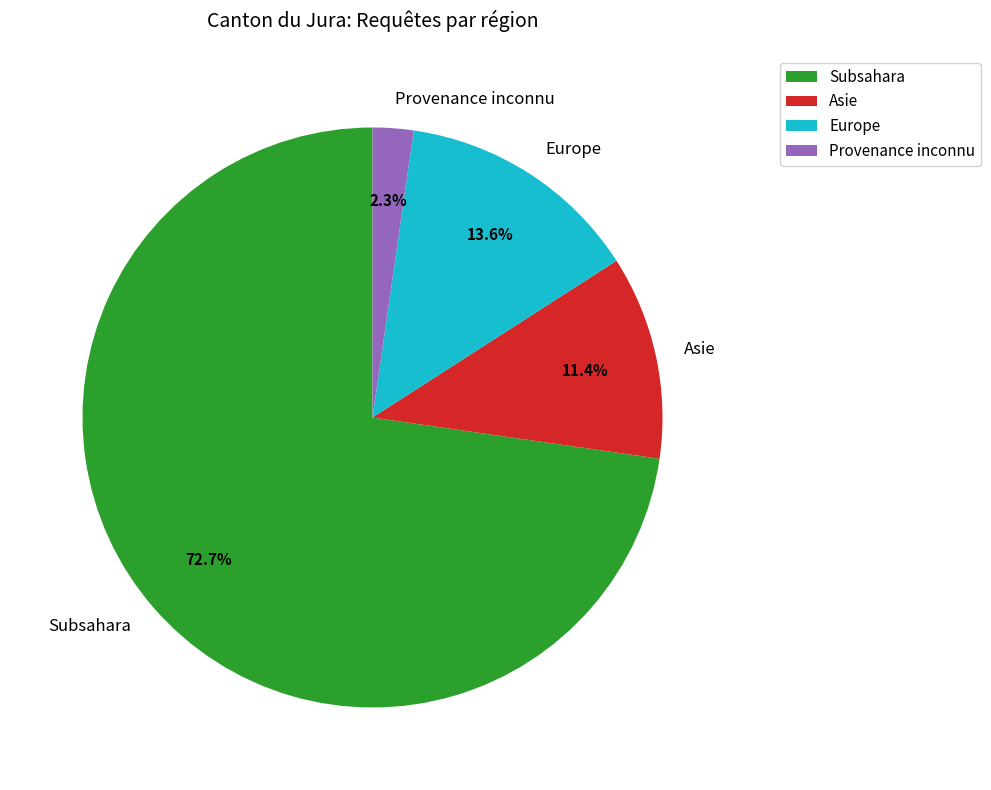

Which slice is the smallest?

Provenance inconnu